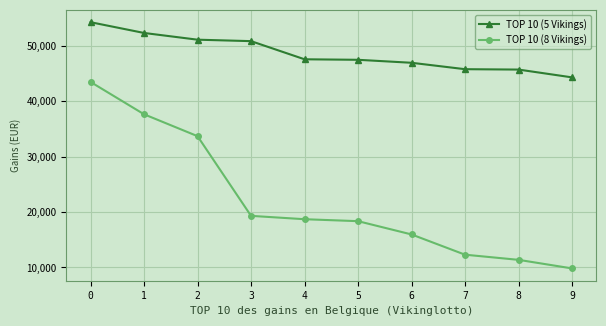

What is the value of the TOP 10 (8 Vikings) point at the 1st from the left?

43465.5